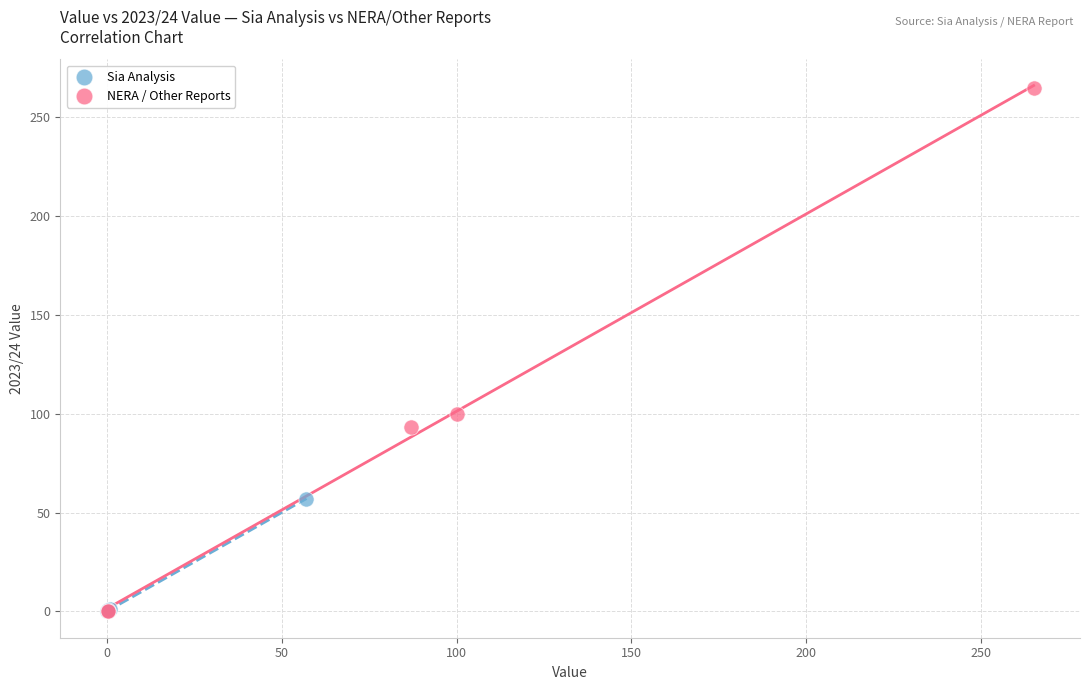

Which series reaches the maximum Y coordinate?

NERA / Other Reports